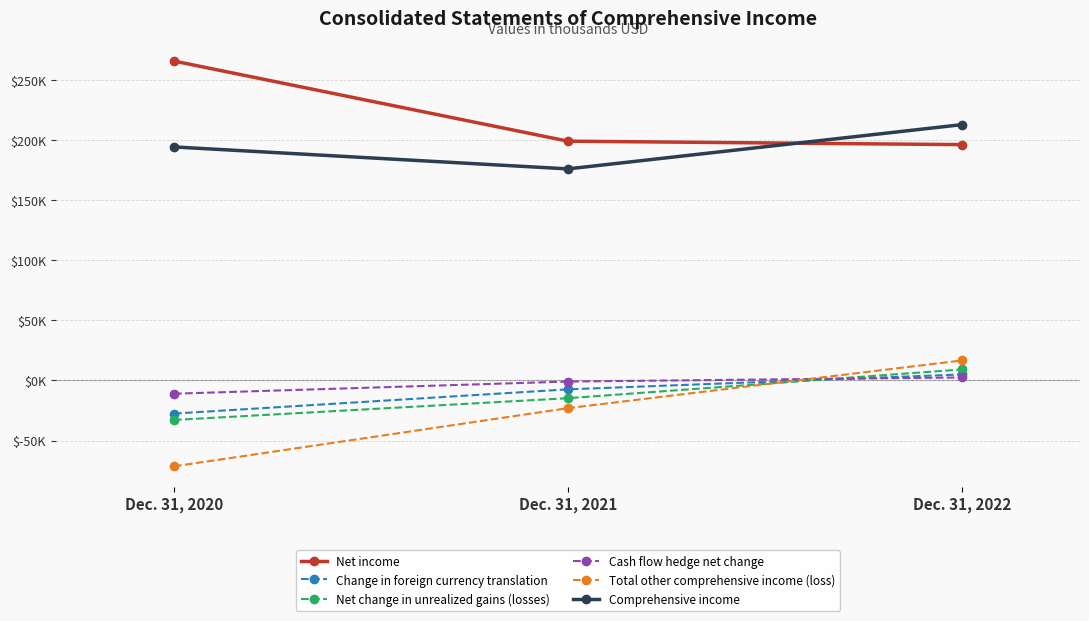

What are all the series names shown in the legend?

Net income, Change in foreign currency translation, Net change in unrealized gains (losses), Cash flow hedge net change, Total other comprehensive income (loss), Comprehensive income